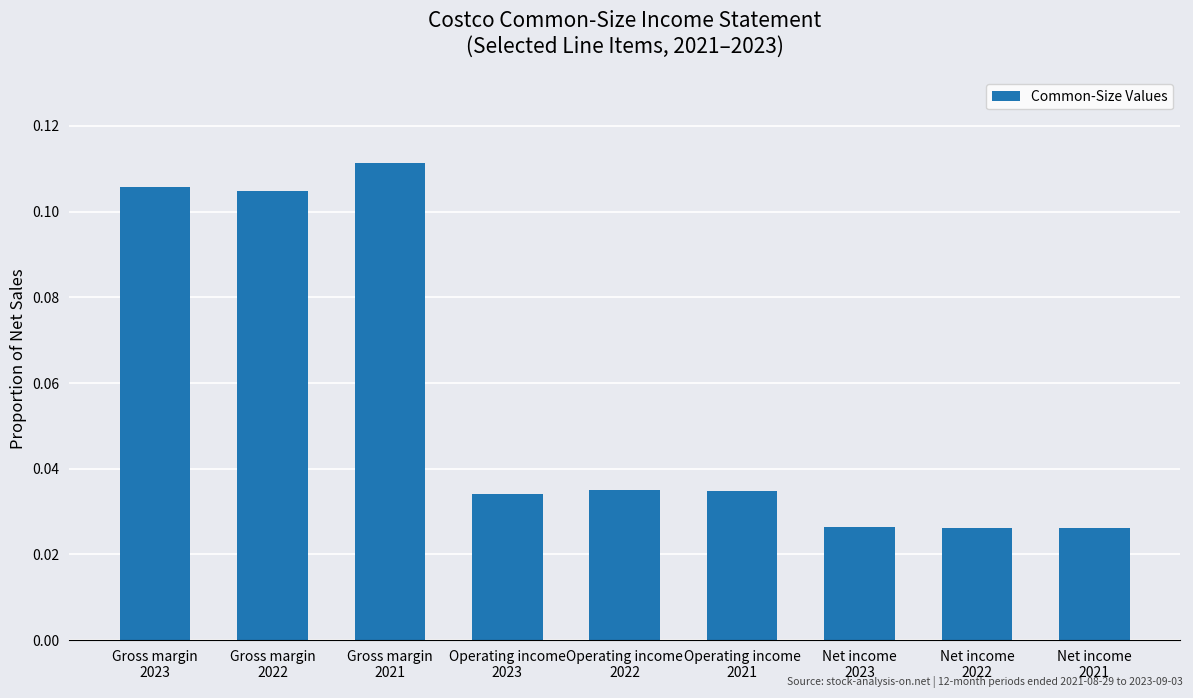

How many values are between 0 and 1?

9